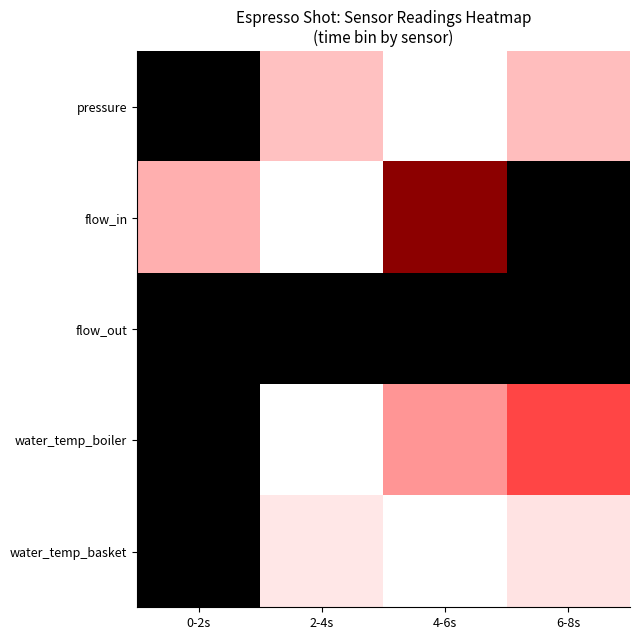

What is the total value across all series at 4-6s?

3.1